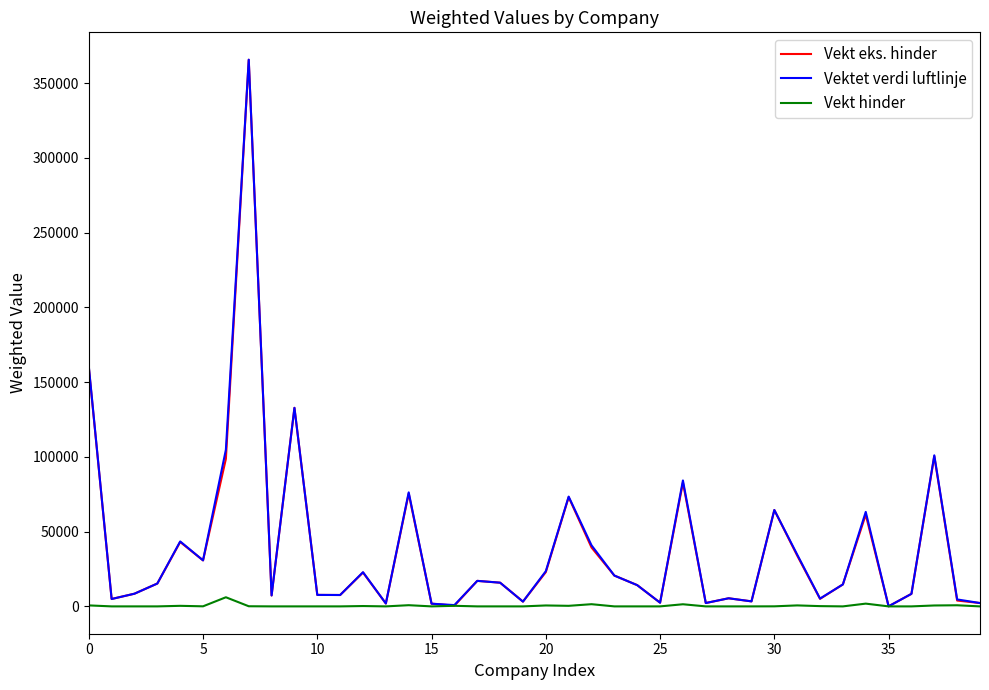

In Vekt eks. hinder, how many points are higher than both neighbors (excluding endpoints)?

12